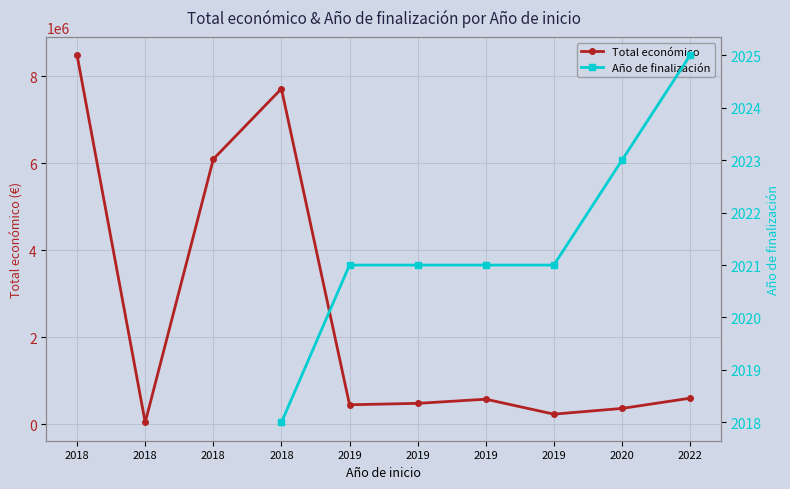

True or false: Total económico and Año de finalización intersect in this chart.

False